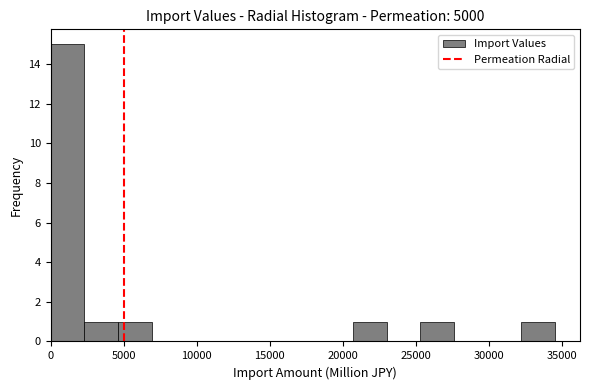

How tall is the bar that spans 25500 to 27500 on the x-axis? Neither the bar edges nor the heights are printed on the chart, so give them approximately, as read against the axes.

1